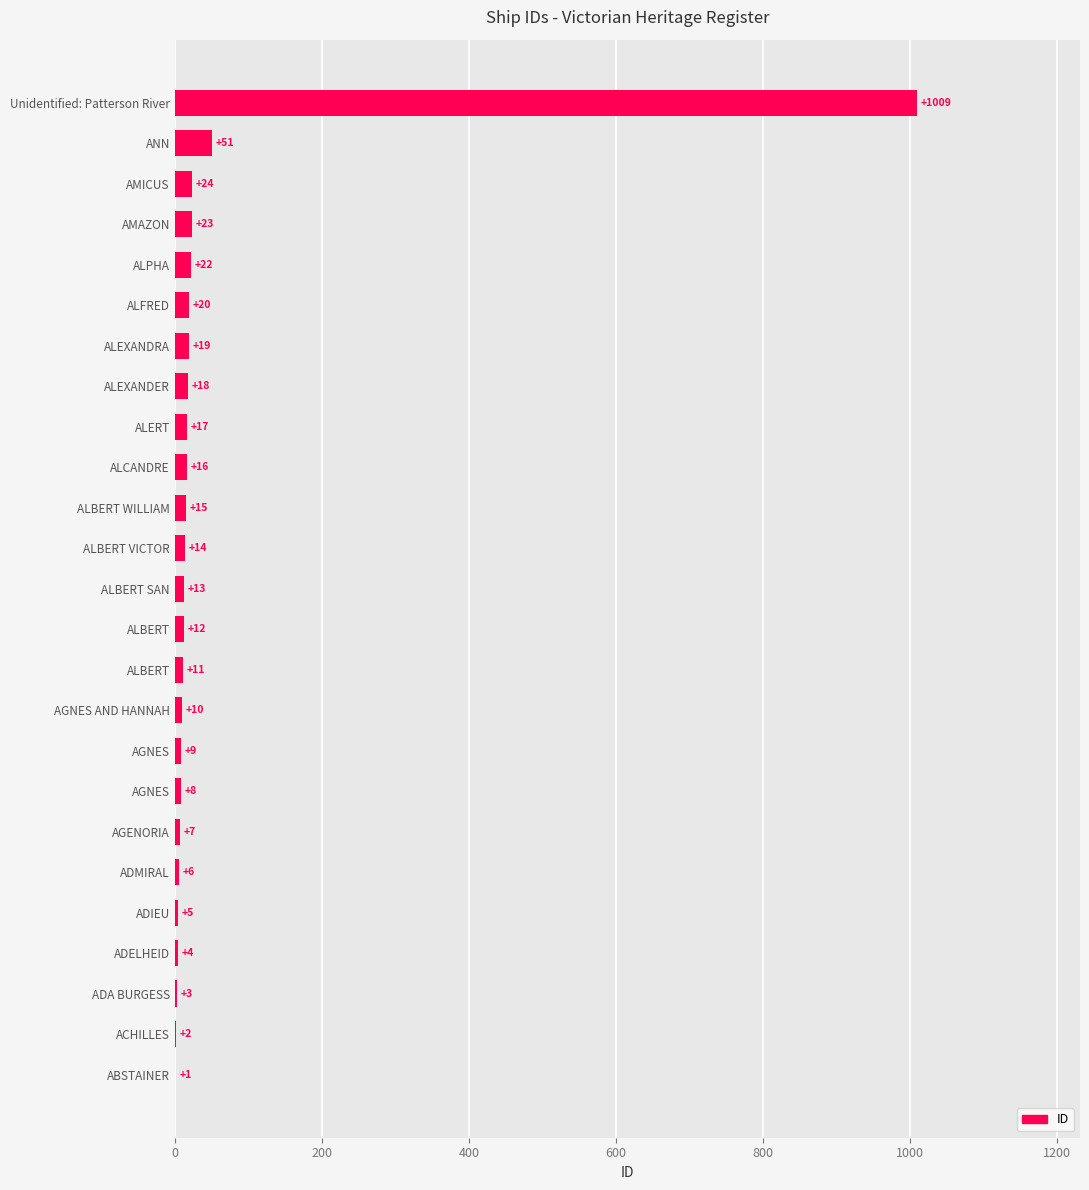

How many categories are shown in the chart?

25